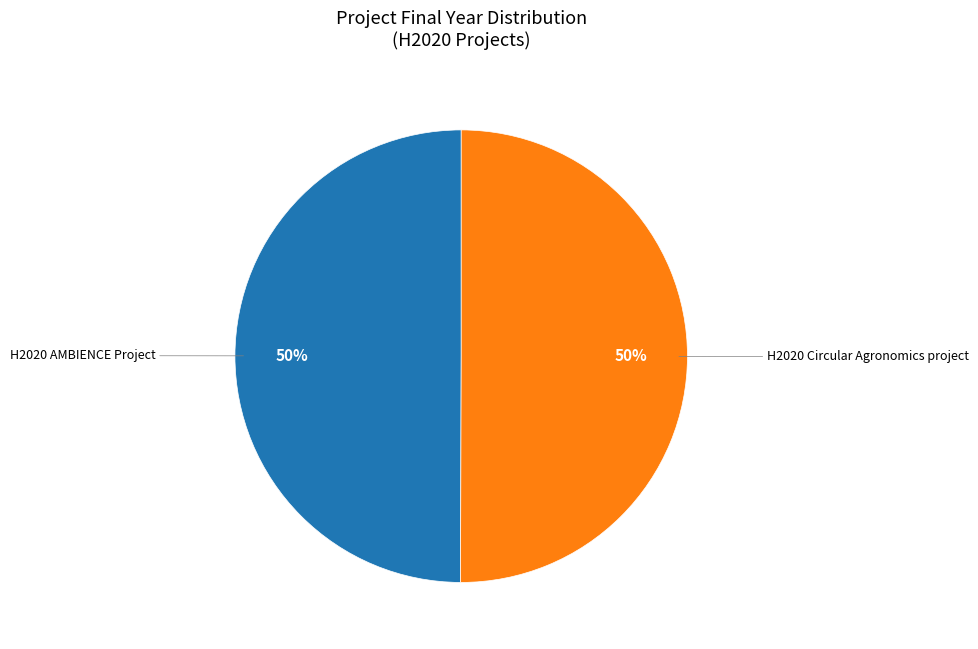

Is it true that H2020 AMBIENCE Project is 50% of the pie?

True